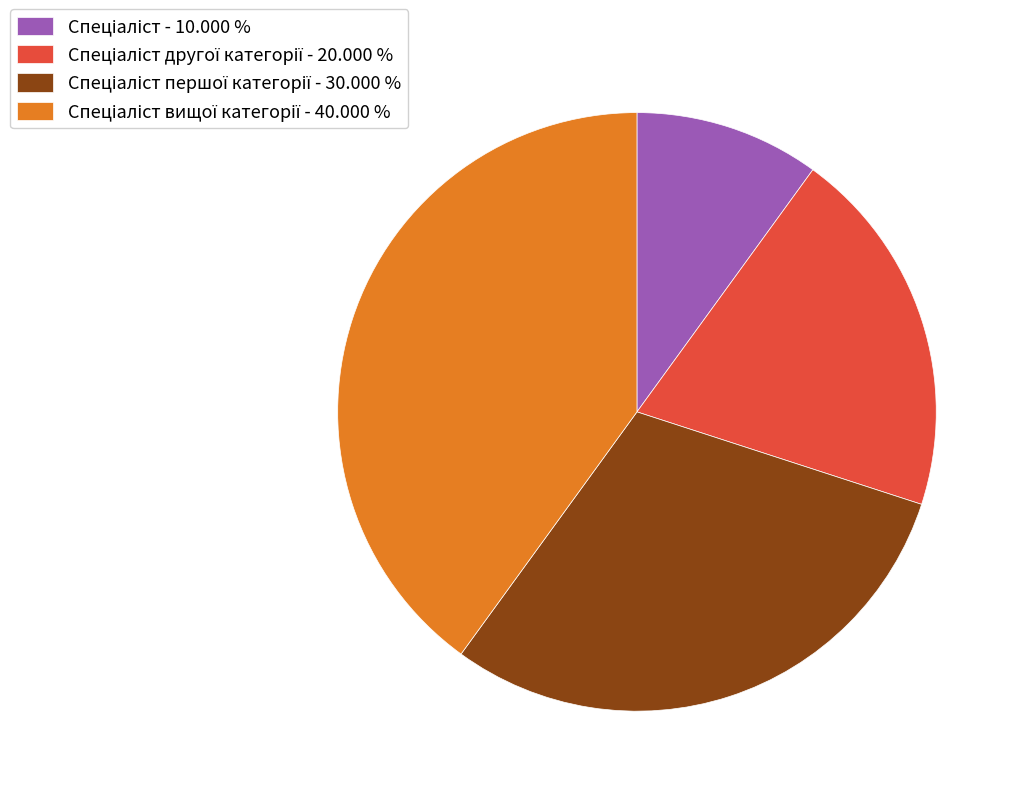

Is there any slice that represents more than half of the pie?

No